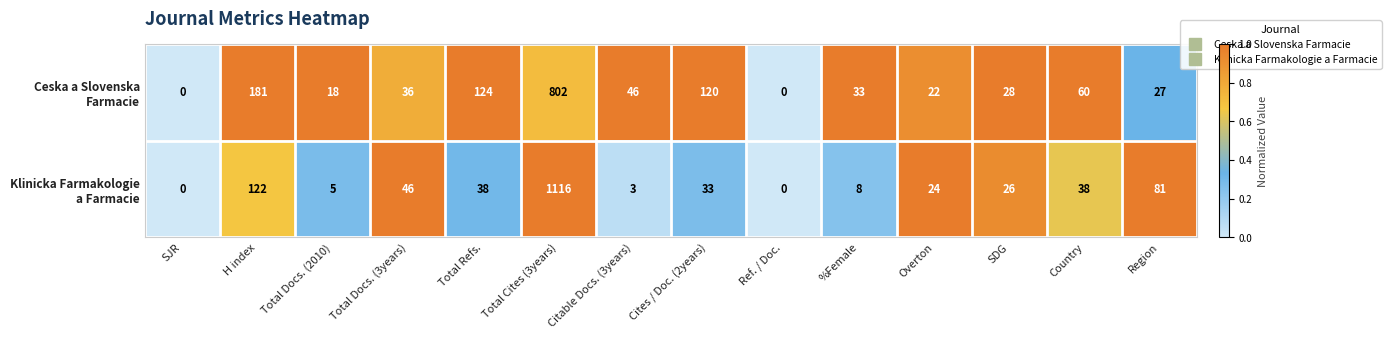

At which category is the sum across all series the highest?

Total Cites (3years)